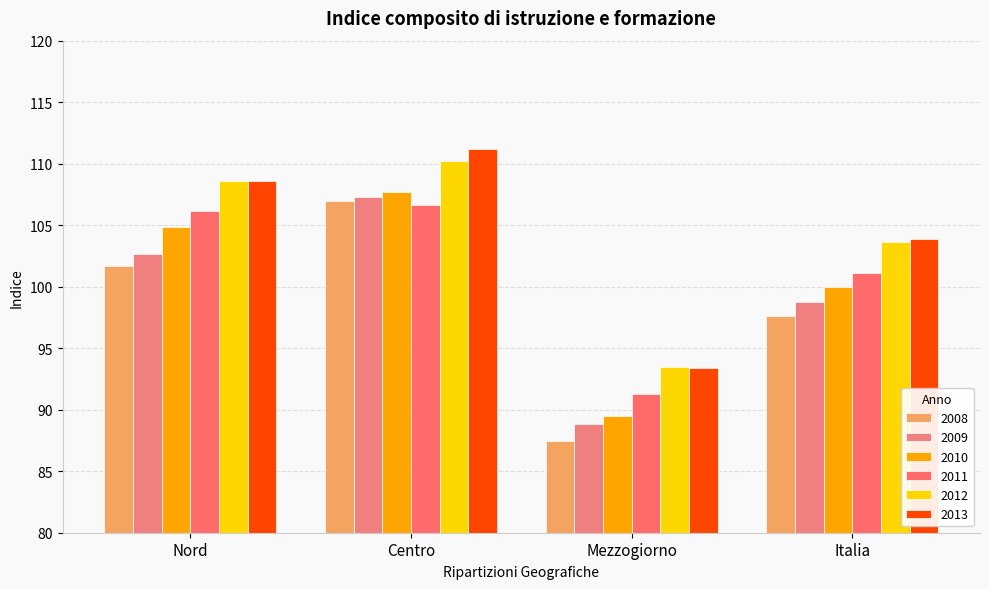

What is the maximum value shown in the chart?

111.2